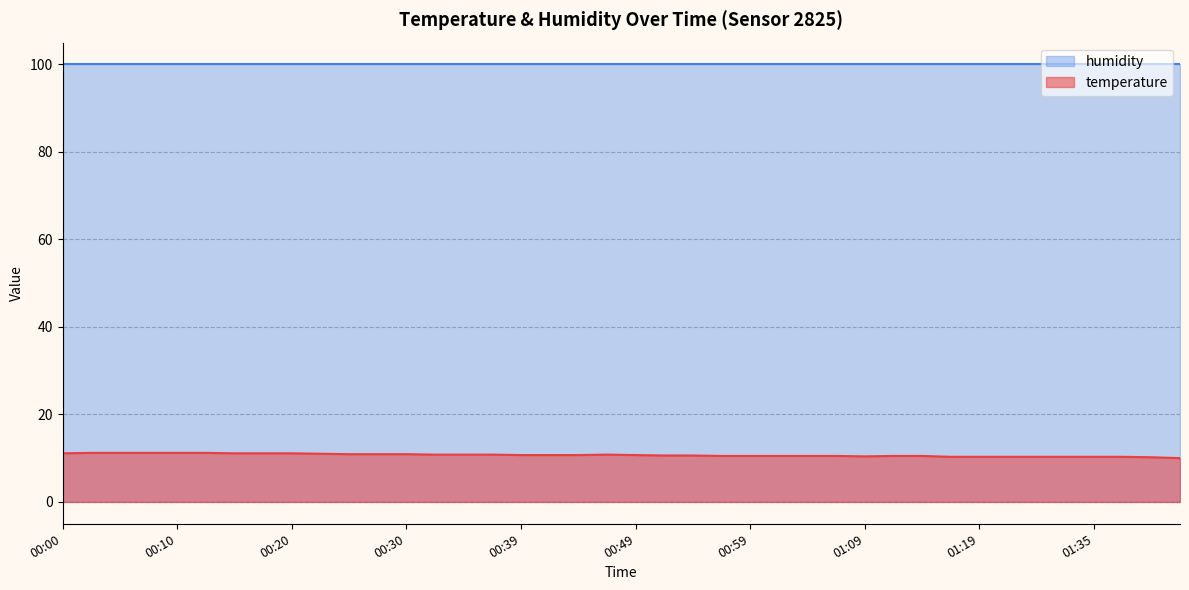

Is it true that the value at 00:37 is 10.8?

True